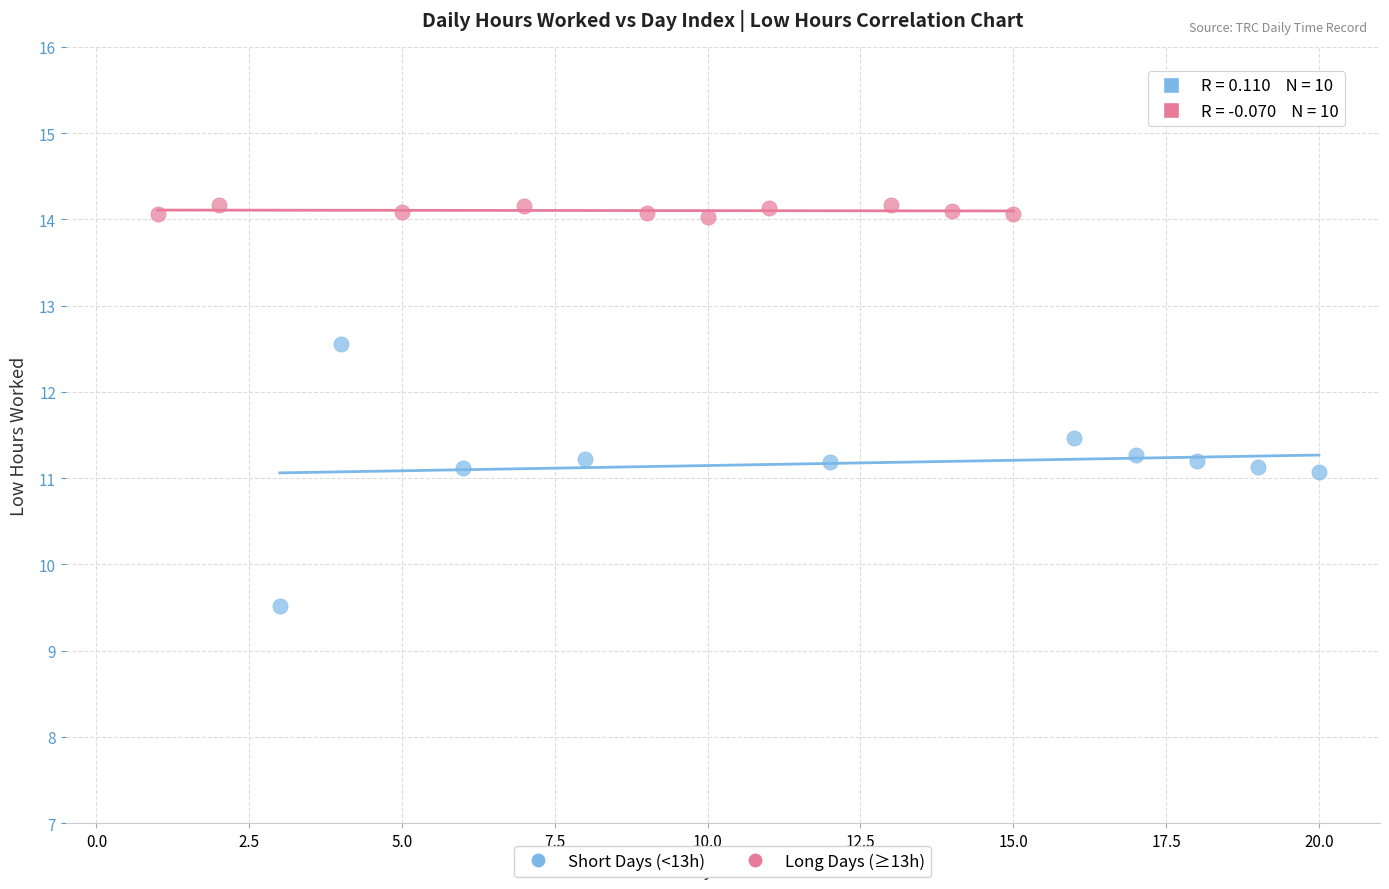

Which series reaches the maximum Y coordinate?

Long Days (≥13h)